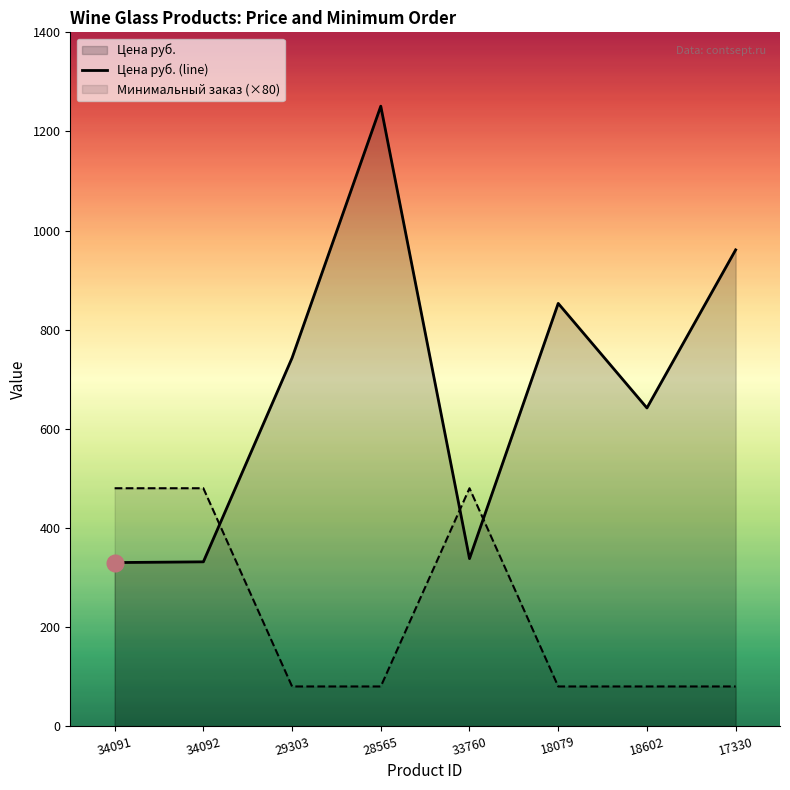

The Цена руб. (line) series shows 961.0 at 17330. True or false?

True